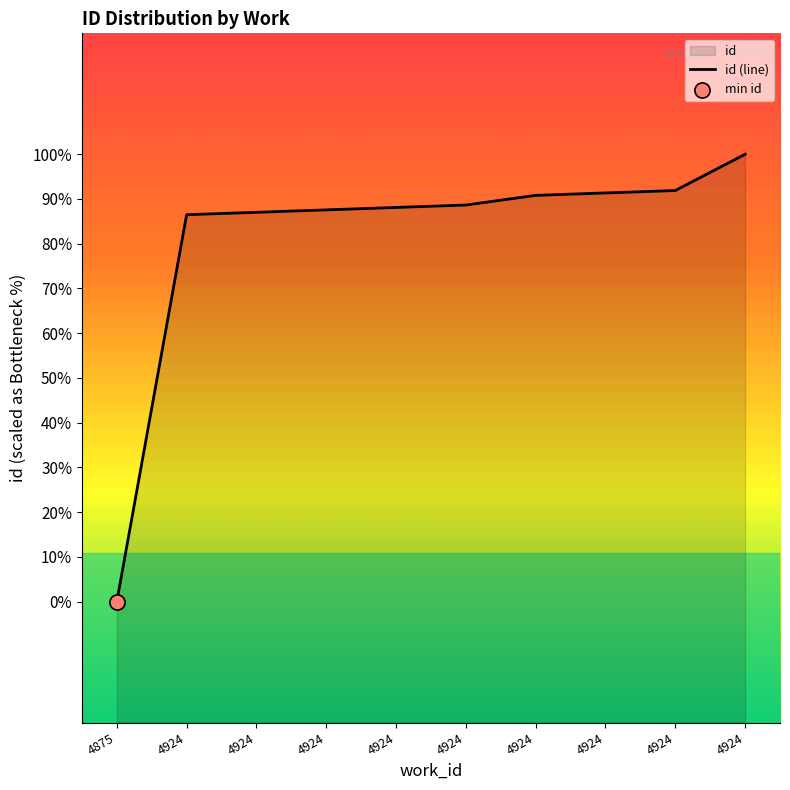

What is the ratio of the value at 4924 to the value at 4924?

1.0